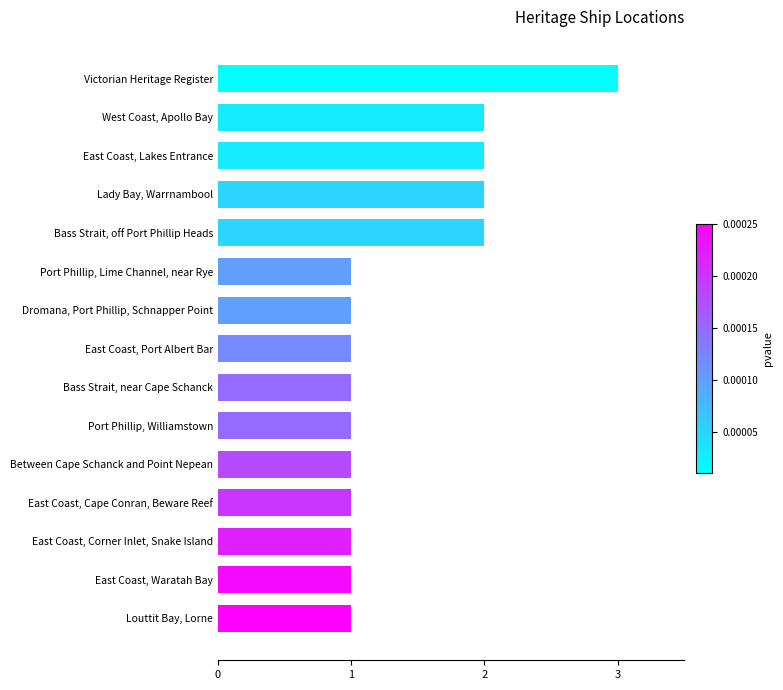

The value at Dromana, Port Phillip, Schnapper Point is 2. True or false?

False